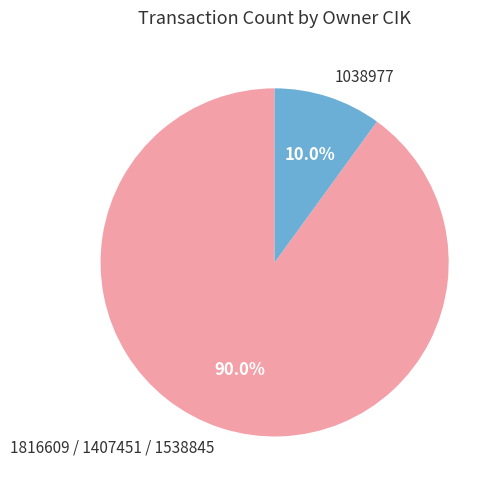

Combined, what portion of the pie is 1038977 and 1816609 / 1407451 / 1538845?

100.0%